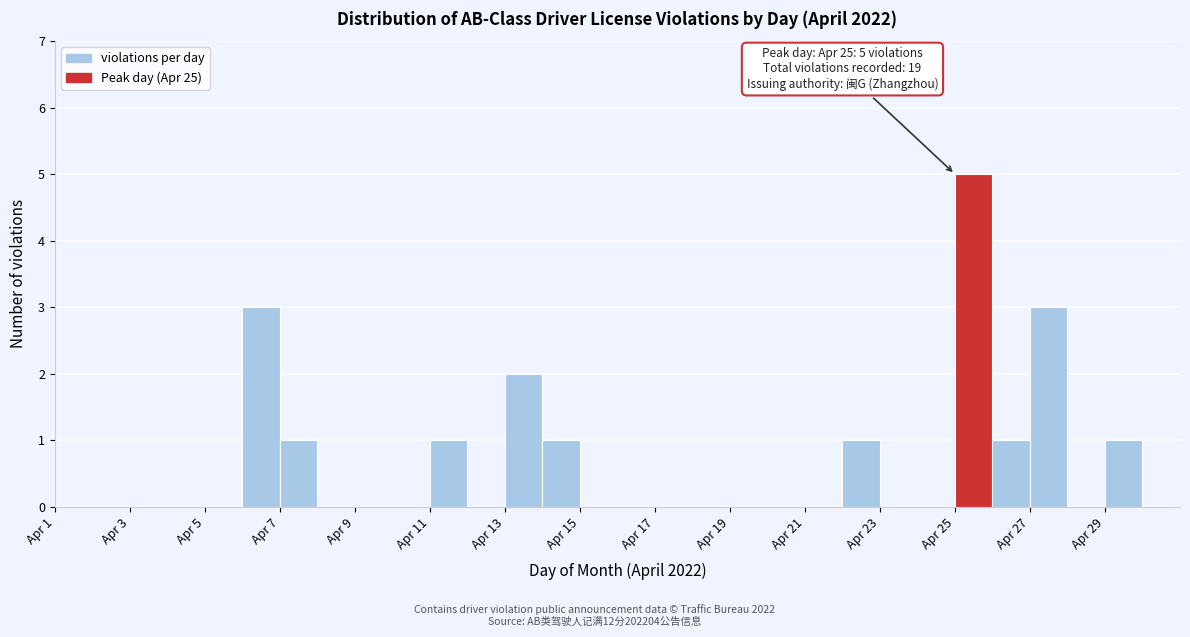

Which range on the x-axis has the tallest bar?

25 to 26